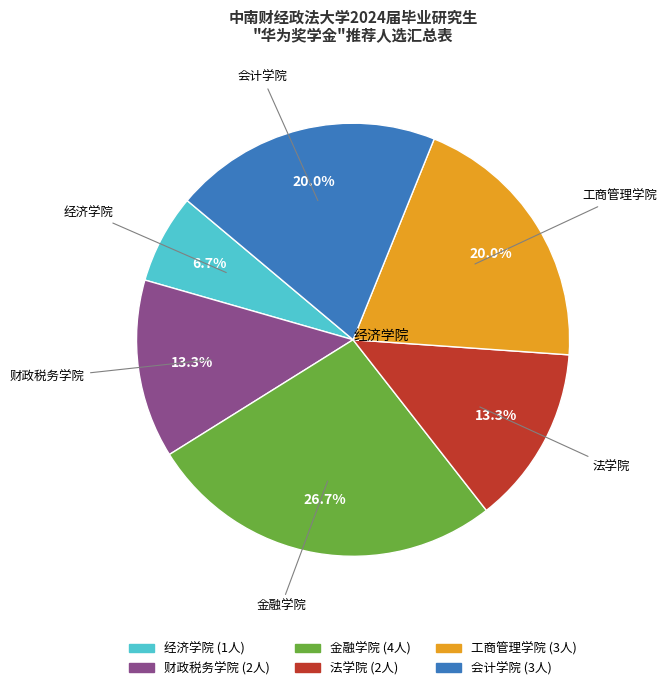

Is there any slice that represents more than half of the pie?

No